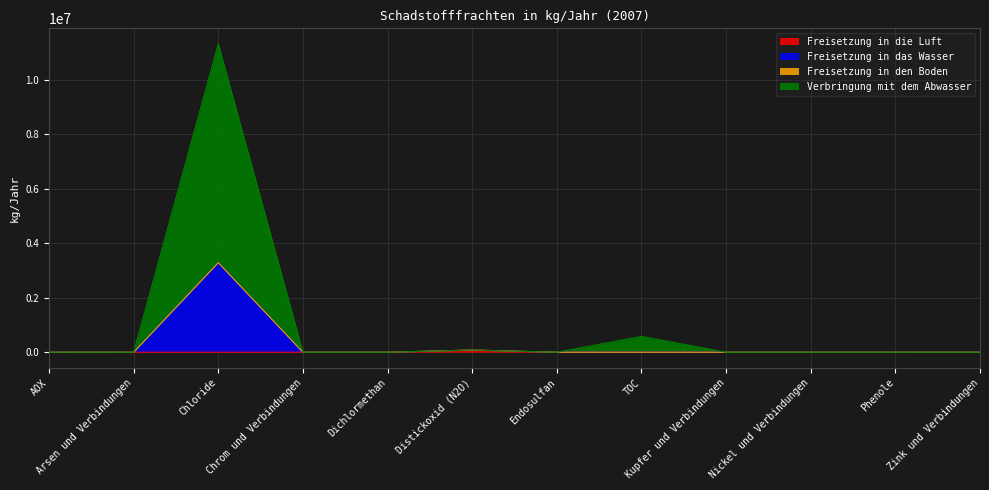

Does the chart display data point markers on the line(s)?

No